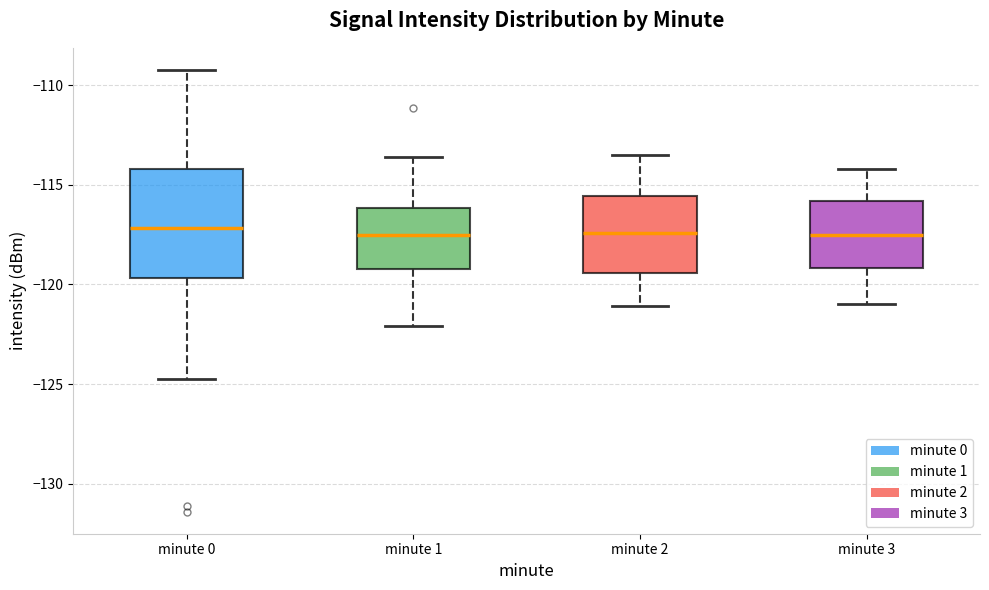

Comparing the boxes themselves (not the whiskers), which one is the tallest?

minute 0